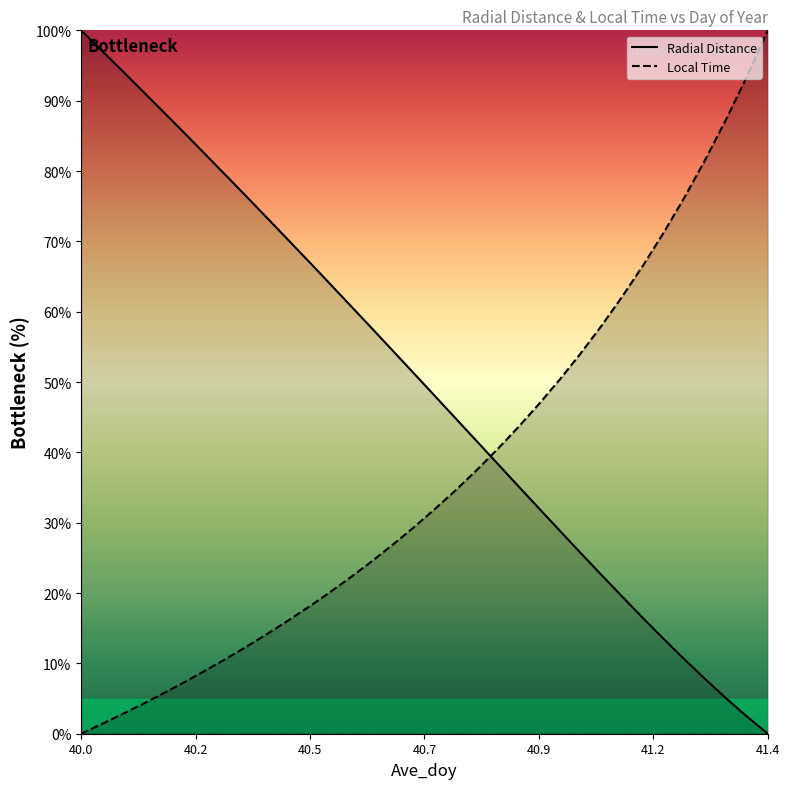

Which series ends up on top after the final intersection of Local Time and Radial Distance?

Local Time